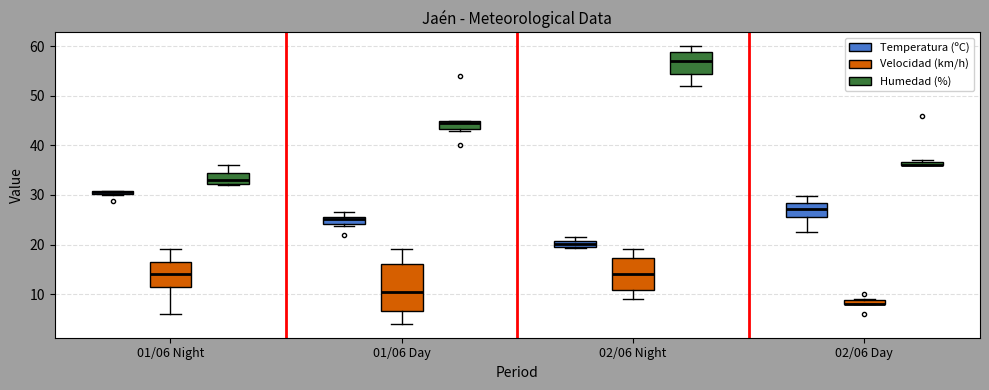

Which box is the tallest, from its lower edge to its upper edge?

01/06 Day (Velocidad (km/h))